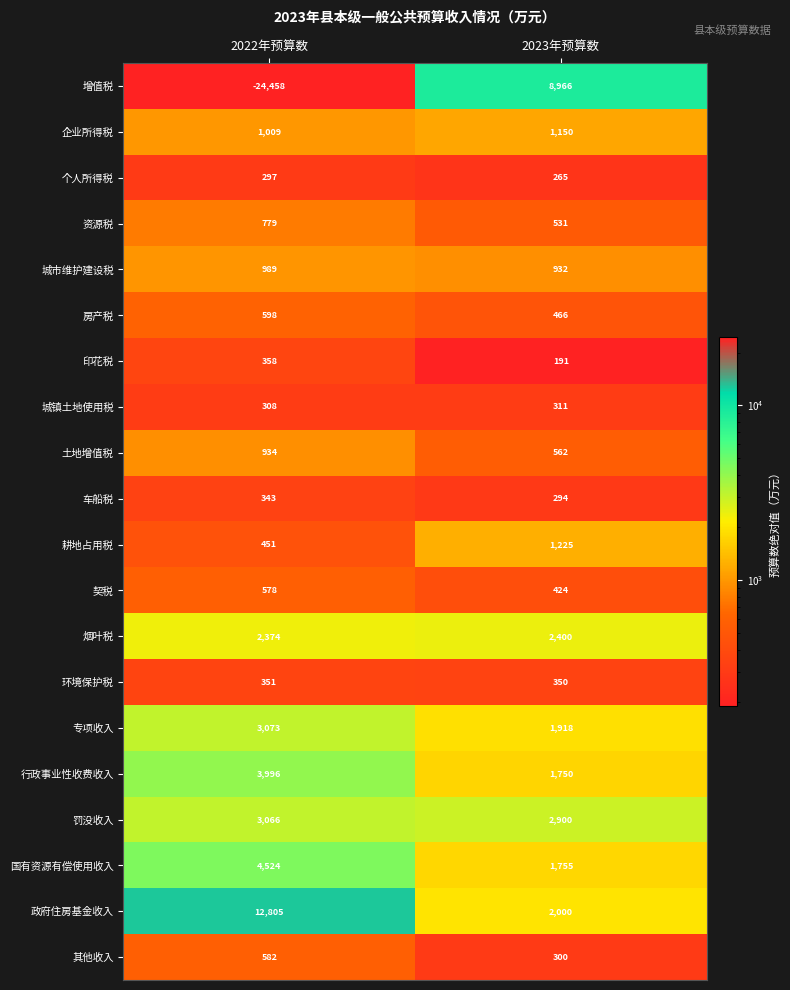

Read the 契税 value at 2022年预算数, to the nearest 10.

580